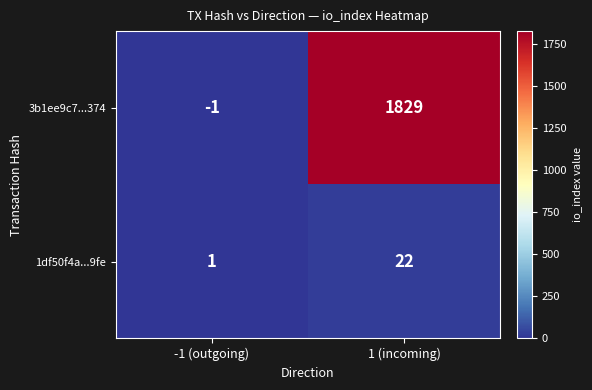

Rank the series by their maximum value, from highest to lowest.

3b1ee9c7...374, 1df50f4a...9fe